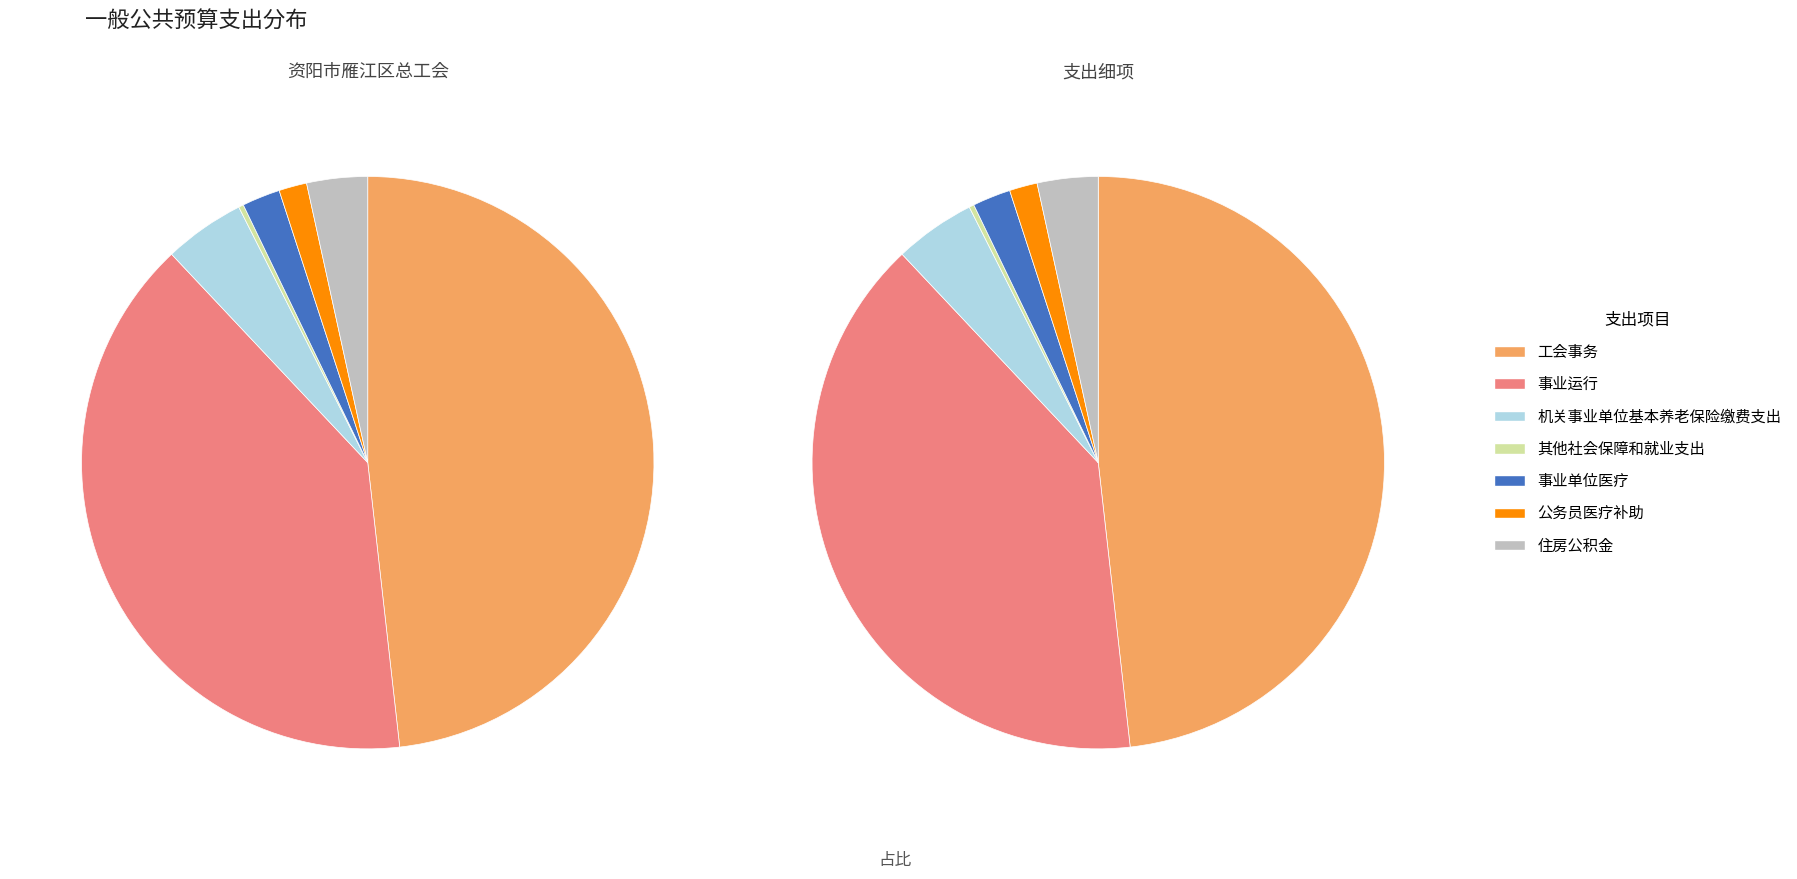

The 事业运行 slice represents 51% of the pie. True or false?

False